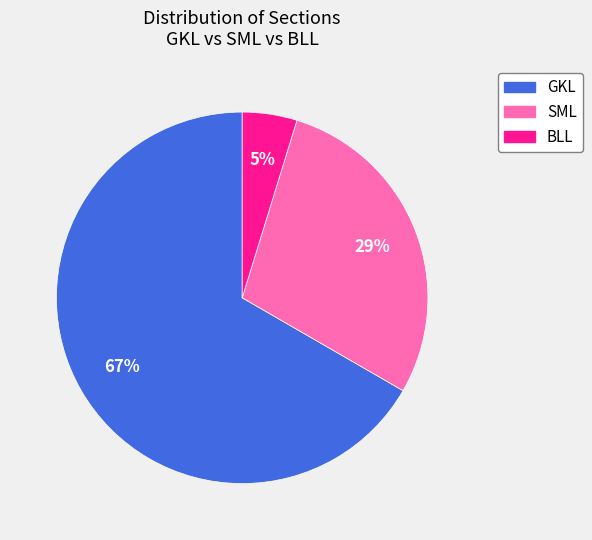

Between GKL and BLL, which is larger?

GKL